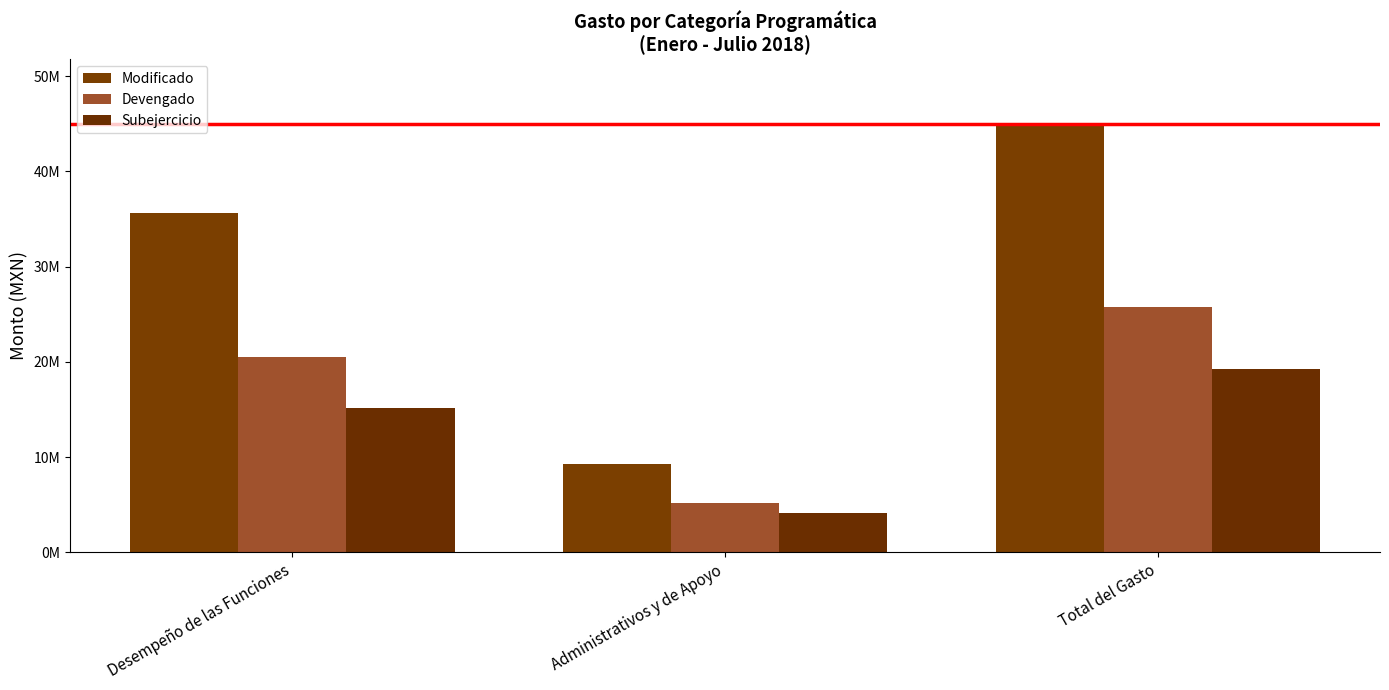

At Desempeño de las Funciones, list the series in order from largest to smallest.

Modificado, Devengado, Subejercicio